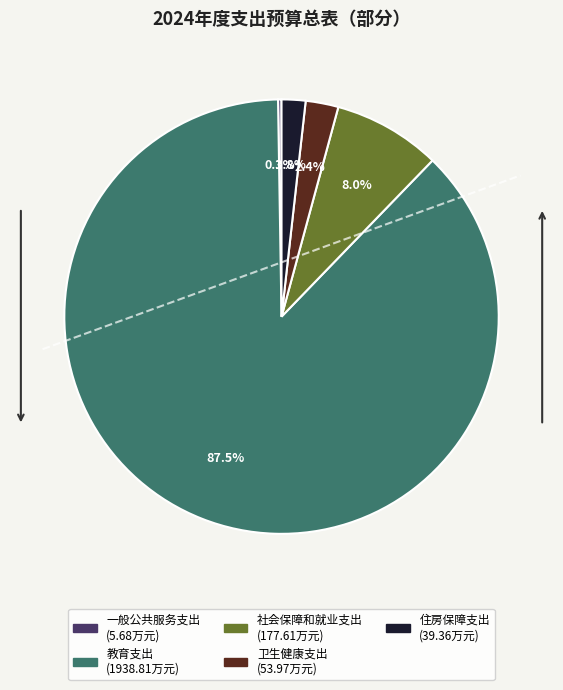

What is the total percentage of 住房保障支出 and 教育支出?

89.3%